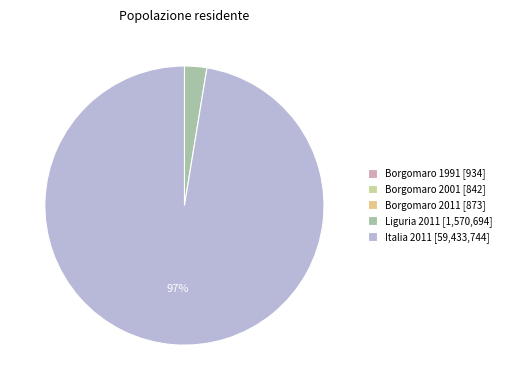

How many slices are in this pie chart?

5